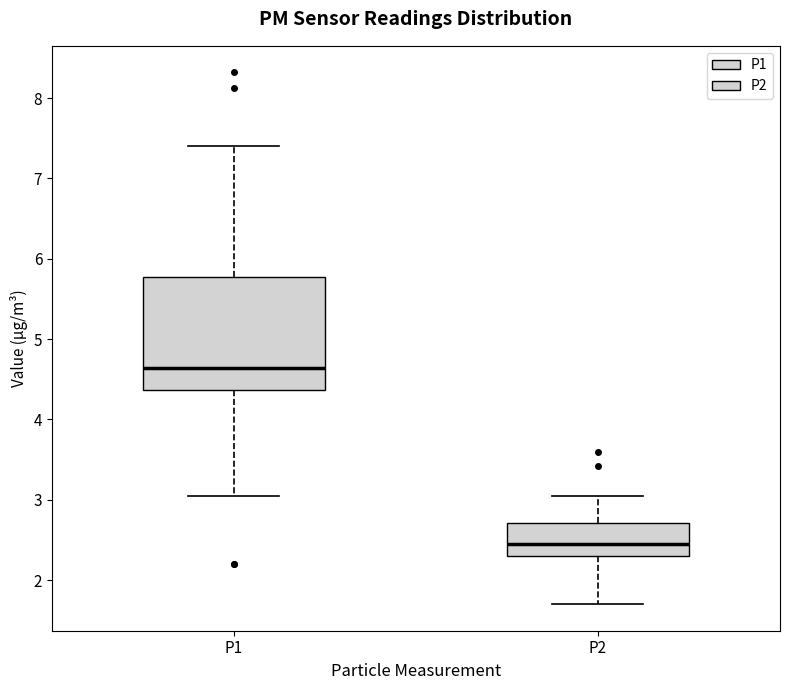

Reading left to right, read every box against the y-axis: the position of its median line, the range the box covers, and the ends of its whiskers. The values are not printed on the chart, so give them approximately, as read against the axis.

P1: median 4.6, box 4.4 to 5.8, whiskers 3.1 to 7.4
P2: median 2.4, box 2.3 to 2.7, whiskers 1.7 to 3.1